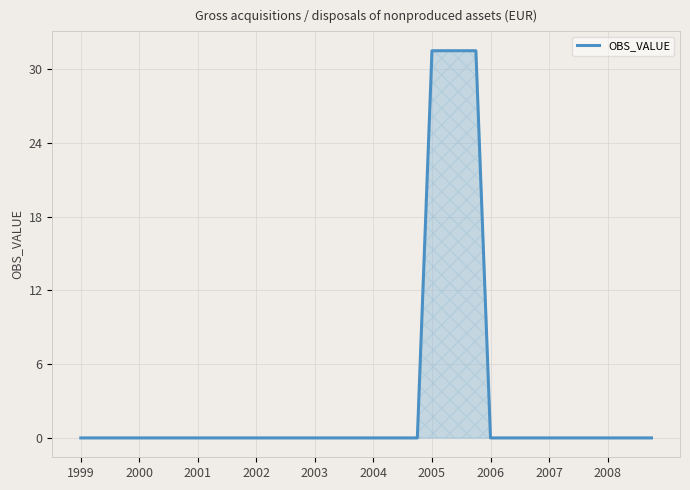

What is the maximum value shown in the chart?

31.5